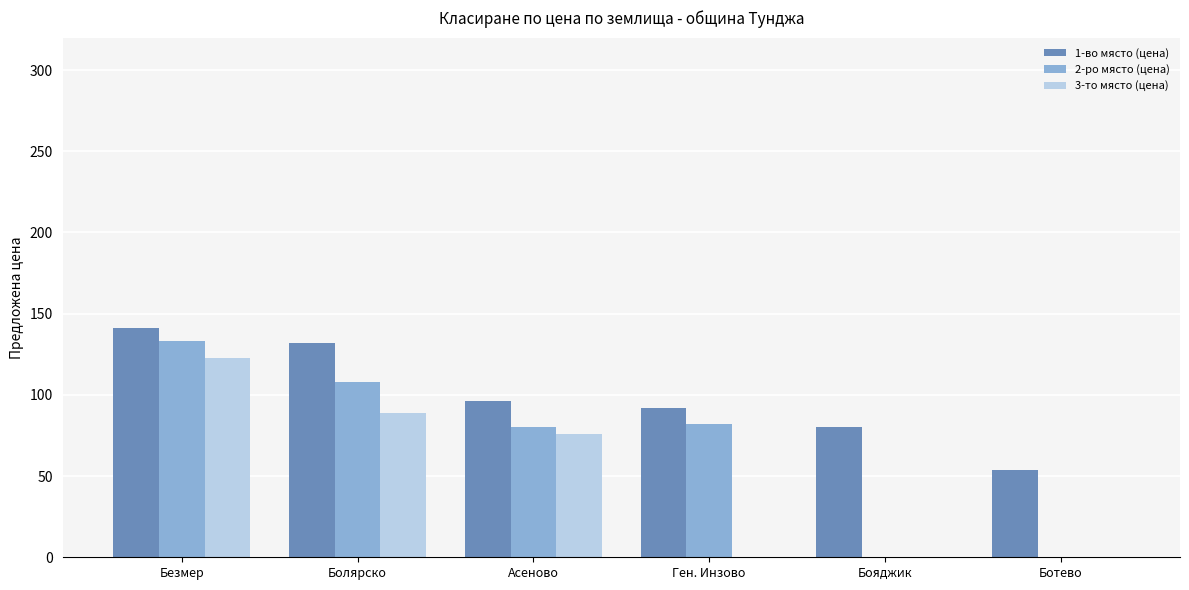

Which category has the highest value across all series?

Безмер